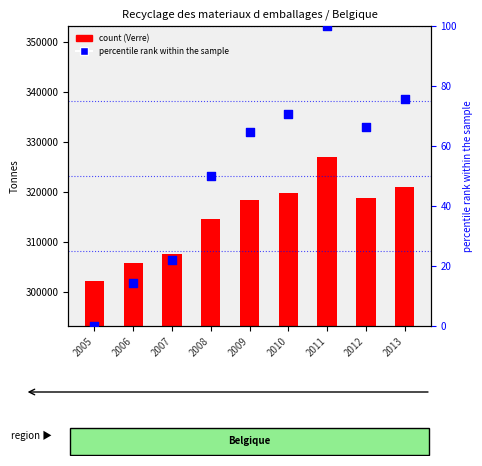

What is the total value across all series at 2009?

318306.7